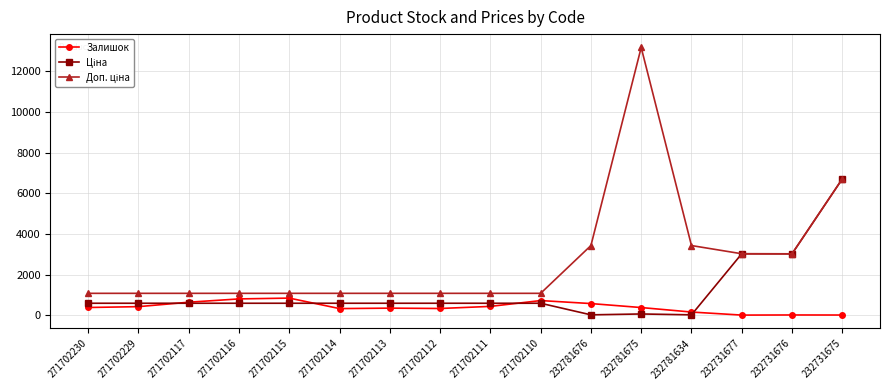

What is the maximum value for Залишок?

839.0